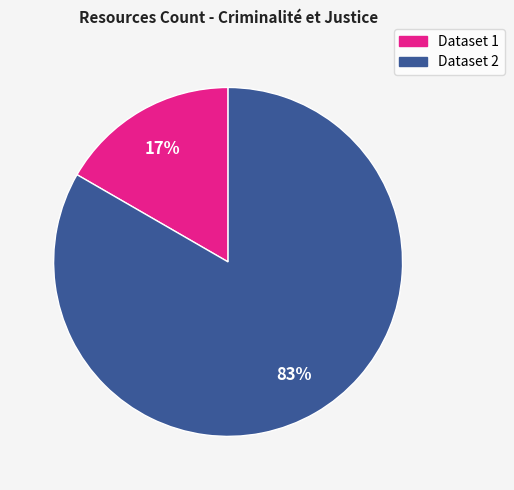

To the nearest percent, what is the average slice percentage?

50%